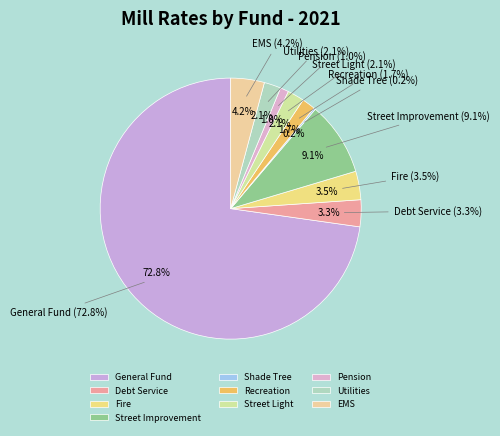

Between Debt Service and EMS, which is larger?

EMS